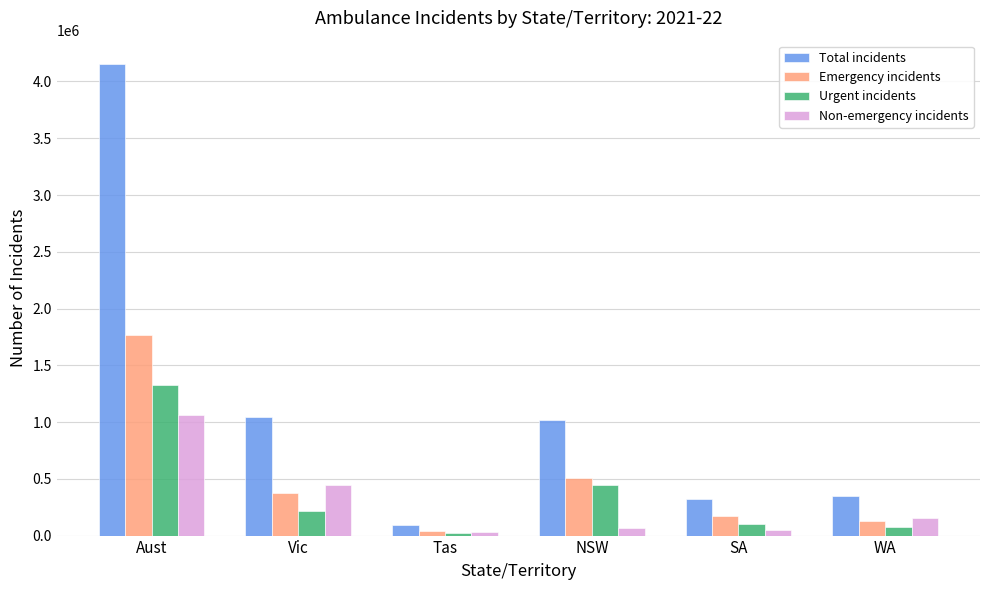

What is the maximum value for Non-emergency incidents?

1061633